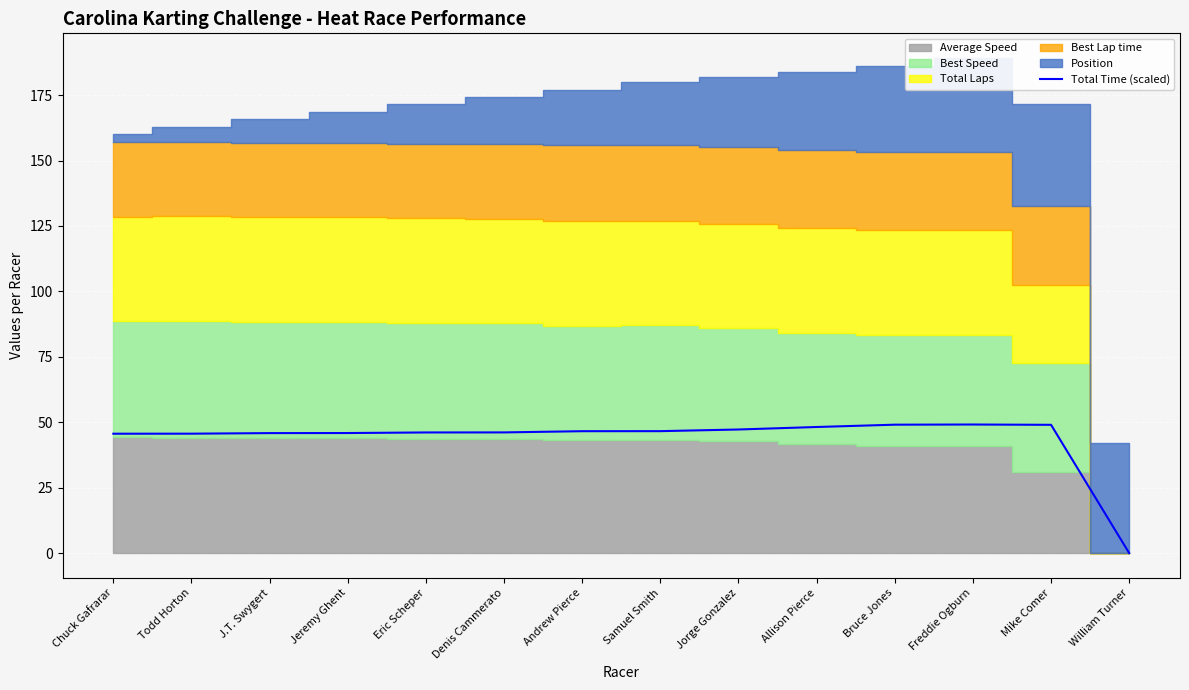

What is the difference between the maximum and minimum values?

49.1